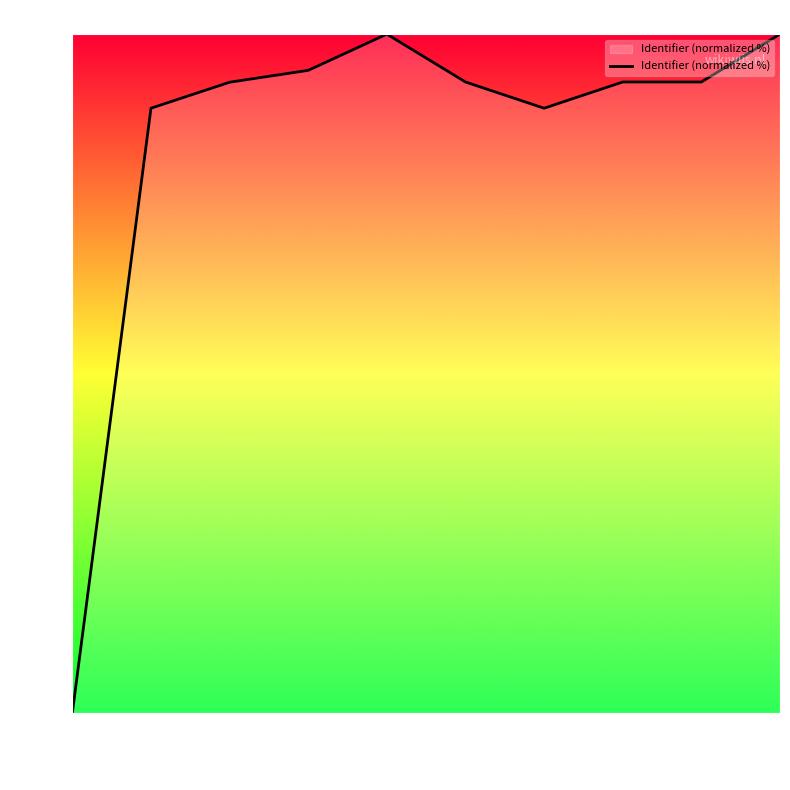

Where is the first local maximum?

17:25:03